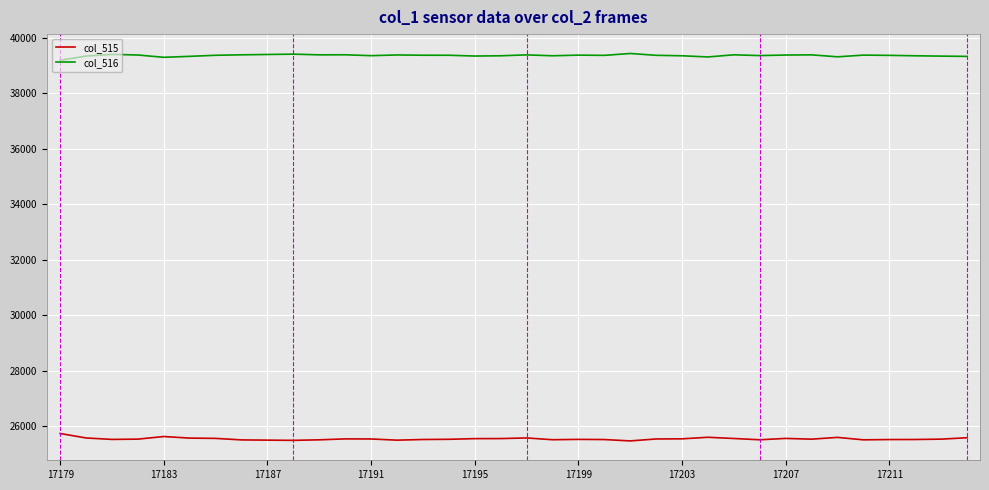

What is the minimum value for col_516?

39195